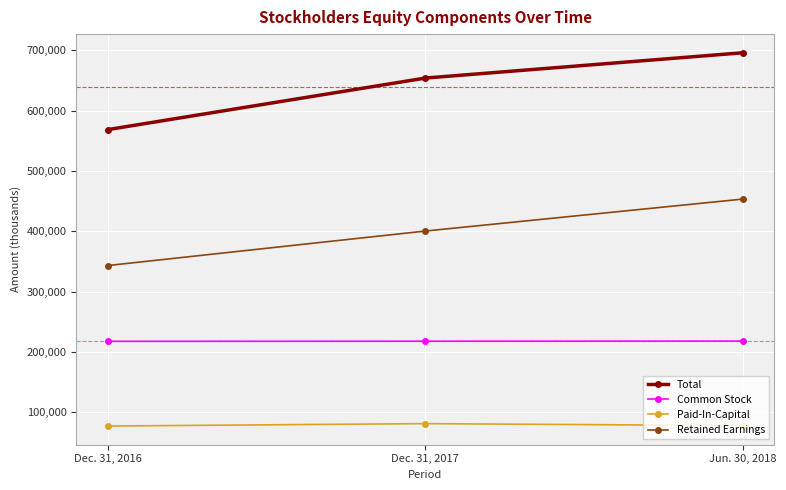

Is it true that Paid-In-Capital equals 78212 at Jun. 30, 2018?

True